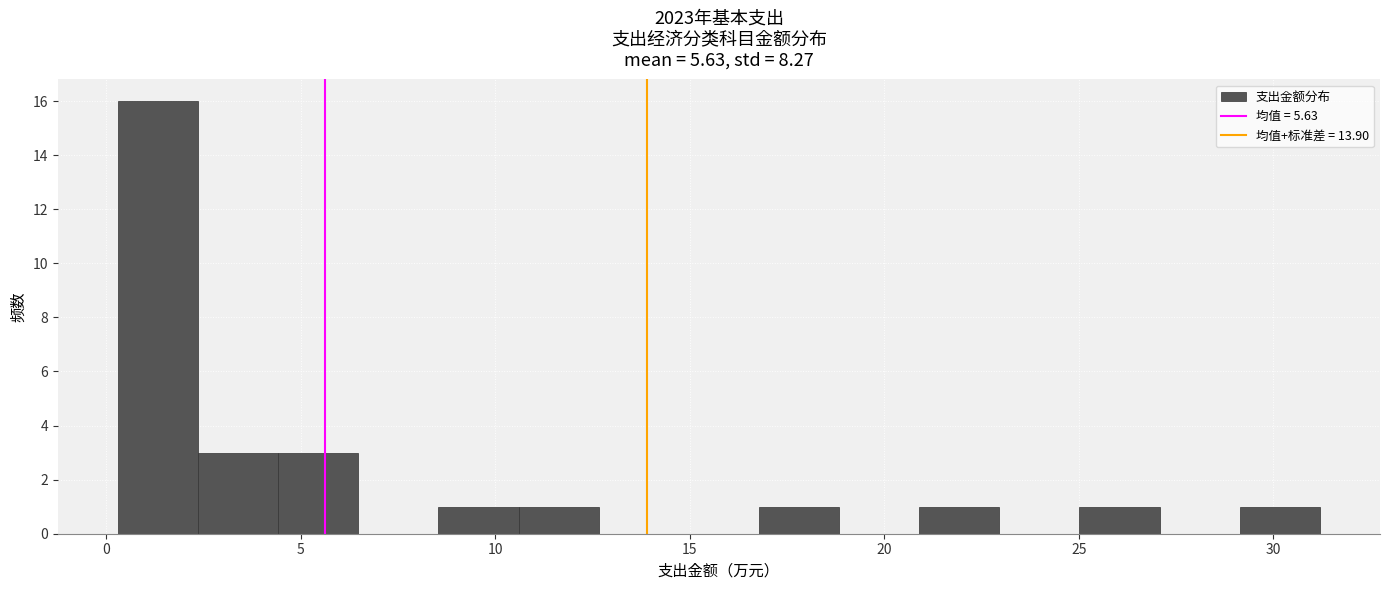

Reading left to right, transcribe this chart: for each bar, give the range it covers on the x-axis and its height. Neither the bar edges nor the heights are printed on the chart, so give them approximately, as read against the axes.

0.5 to 2.5: 16
2.5 to 4.5: 3
4.5 to 6.5: 3
6.5 to 8.5: 0
8.5 to 10.5: 1
10.5 to 12.5: 1
12.5 to 14.5: 0
14.5 to 17.0: 0
17.0 to 19.0: 1
19.0 to 21.0: 0
21.0 to 23.0: 1
23.0 to 25.0: 0
25.0 to 27.0: 1
27.0 to 29.0: 0
29.0 to 31.0: 1